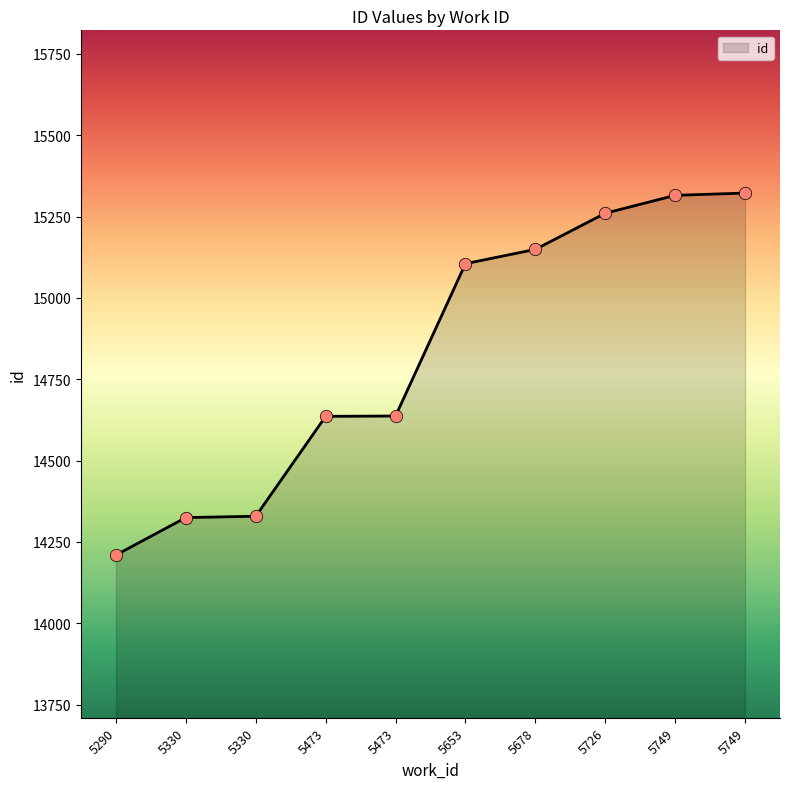

What is the ratio of the value at 5749 to the value at 5678?

1.0